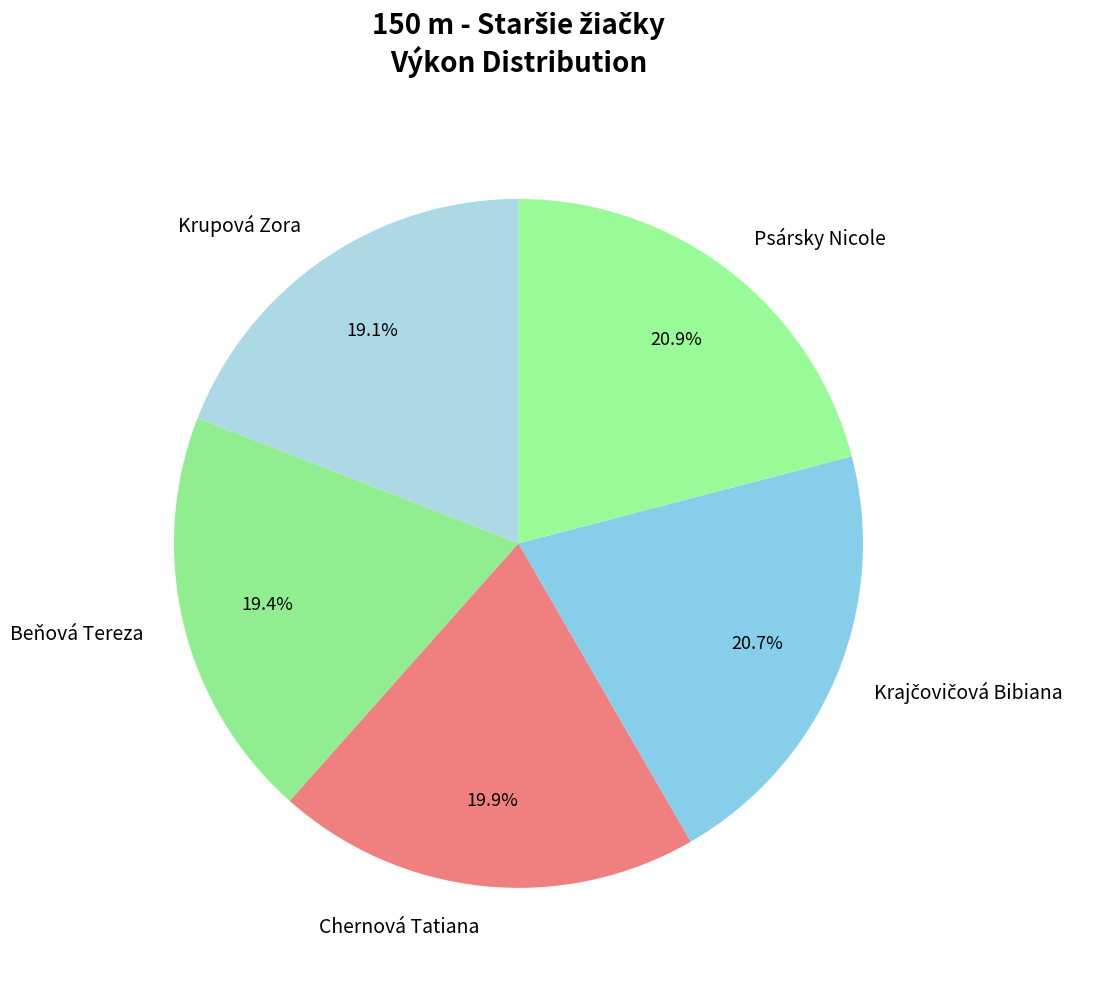

Does Krupová Zora account for over 50% of the chart?

No